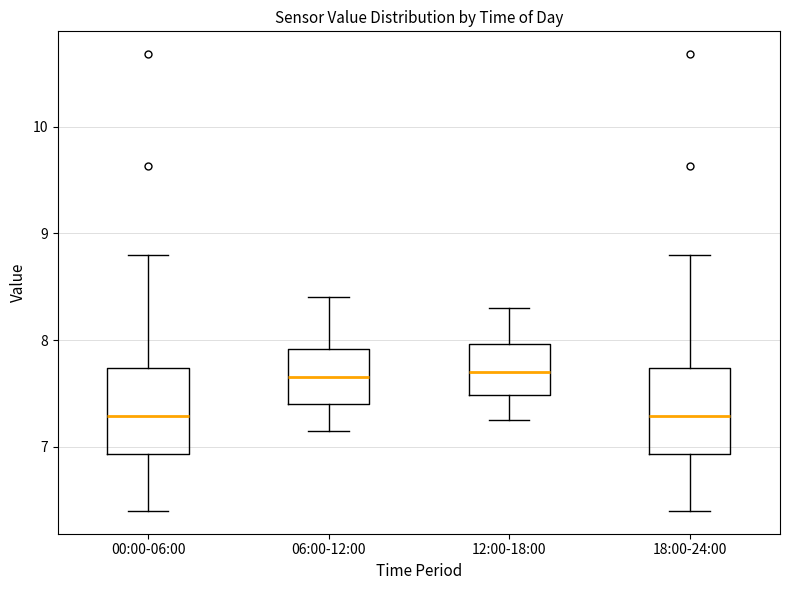

Reading left to right, transcribe this box plot: for each box, give where its median line is, the range the box spans, and where its two whiskers end, as read against the y-axis. The values are not printed on the chart, so give them approximately, as read against the axis.

00:00-06:00: median 7.3, box 6.9 to 7.7, whiskers 6.4 to 8.8
06:00-12:00: median 7.7, box 7.4 to 7.9, whiskers 7.2 to 8.4
12:00-18:00: median 7.7, box 7.5 to 8.0, whiskers 7.3 to 8.3
18:00-24:00: median 7.3, box 6.9 to 7.7, whiskers 6.4 to 8.8